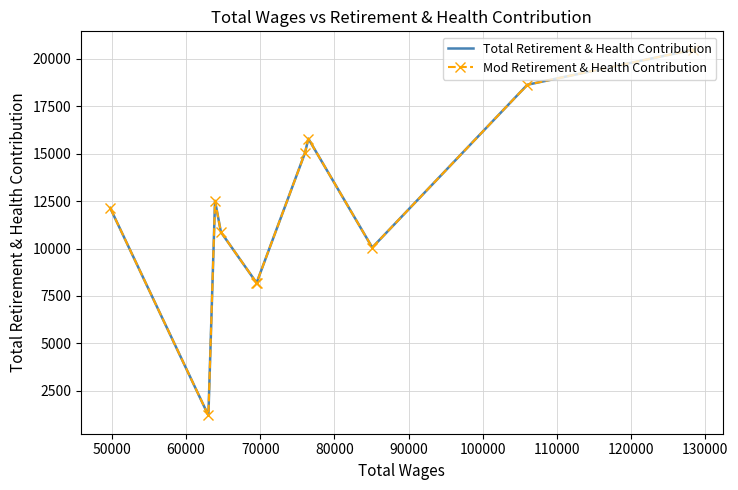

True or false: Total Retirement & Health Contribution and Mod Retirement & Health Contribution cross at least once.

False